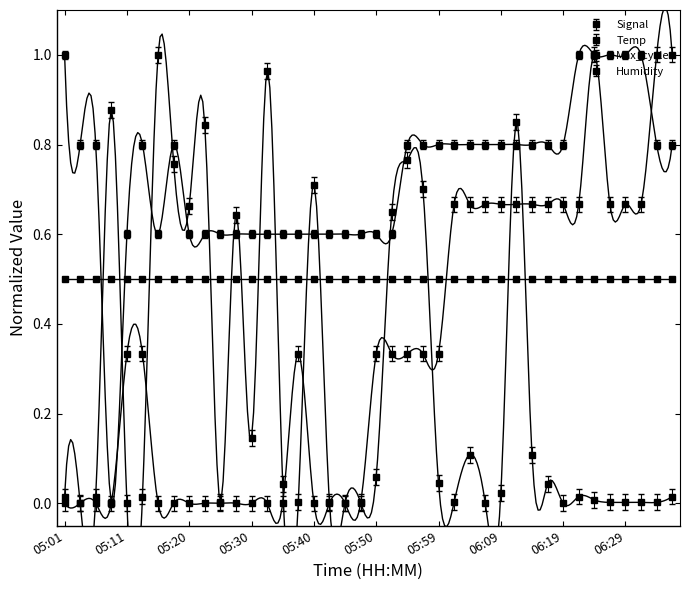

What is the maximum value for Temp?

1.0